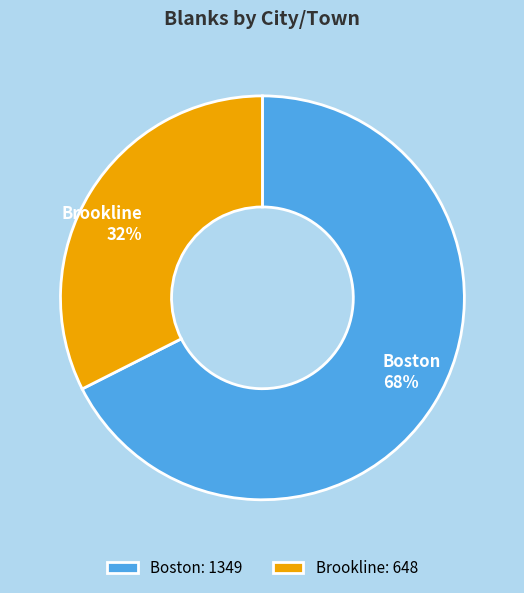

Is Boston the majority of the pie?

Yes